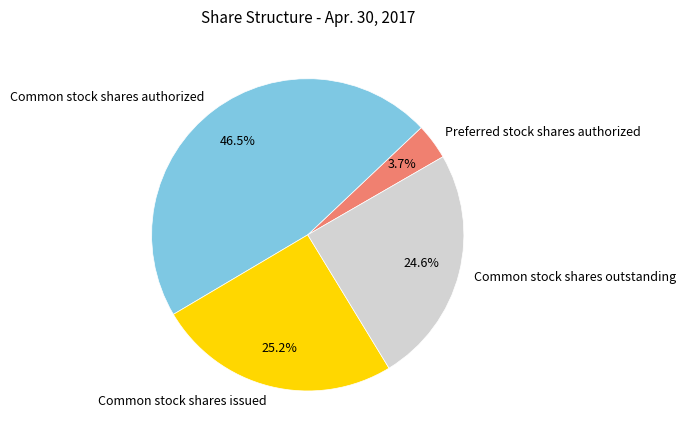

Is there a majority slice in this chart?

No